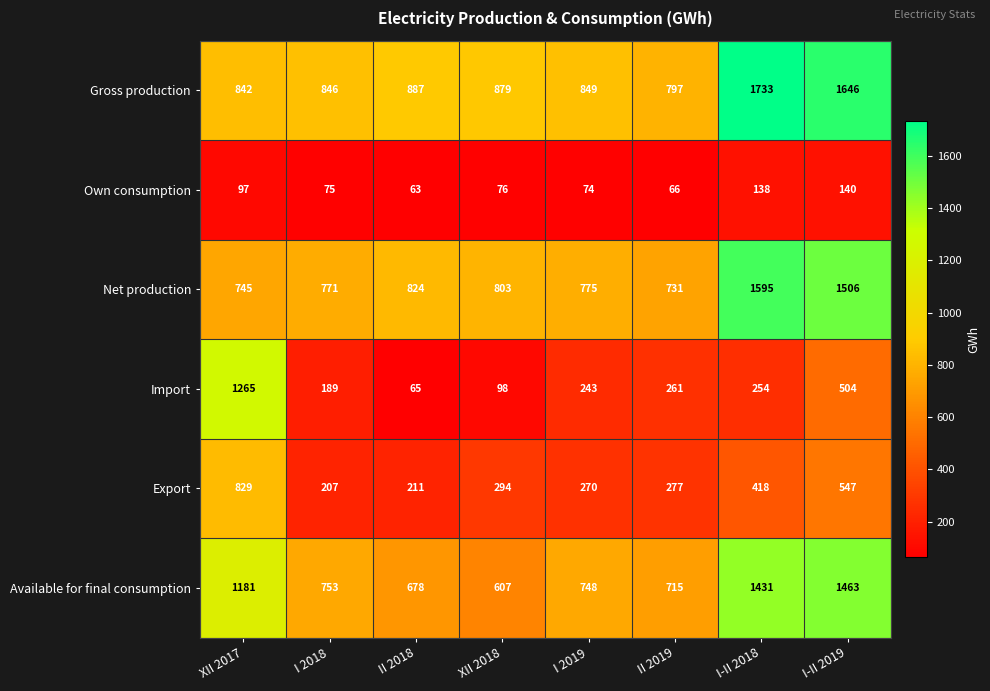

Is it true that Gross production equals 849 at I 2019?

True